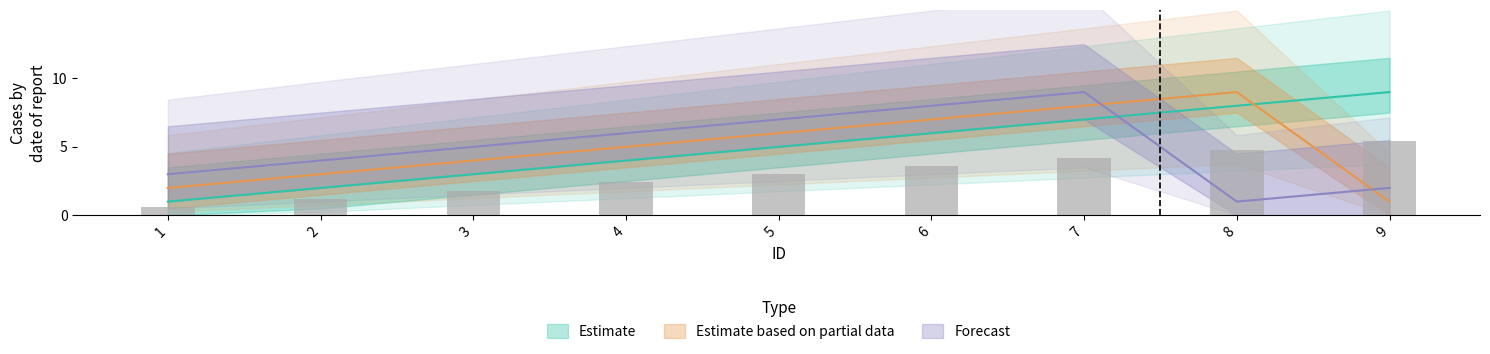

What is the value of the Estimate bar at the 5th from the left?

5